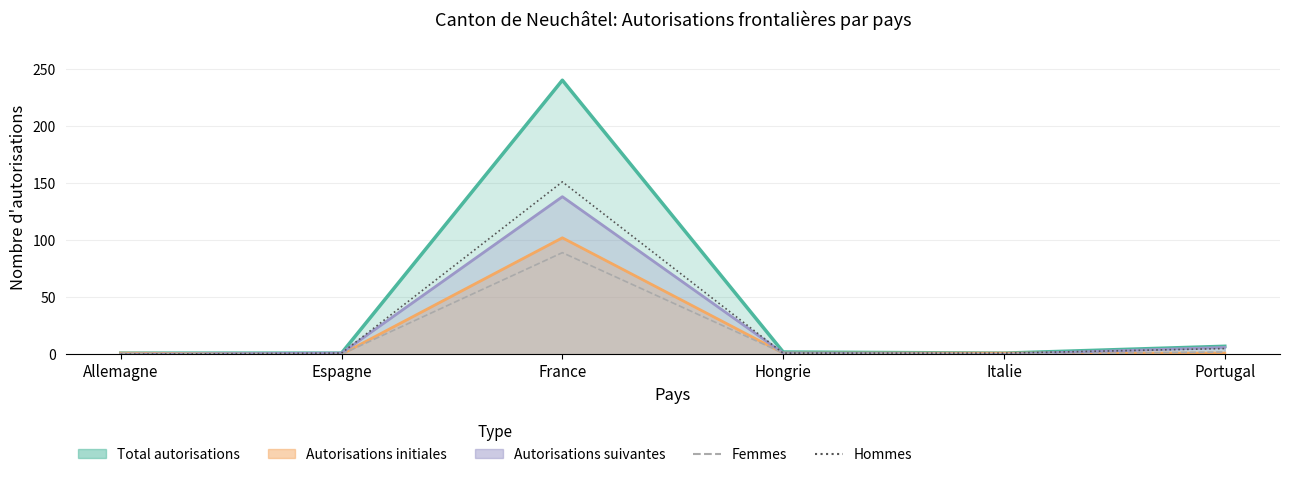

Is the value of Hommes at Espagne greater than the value of Femmes at Portugal?

No